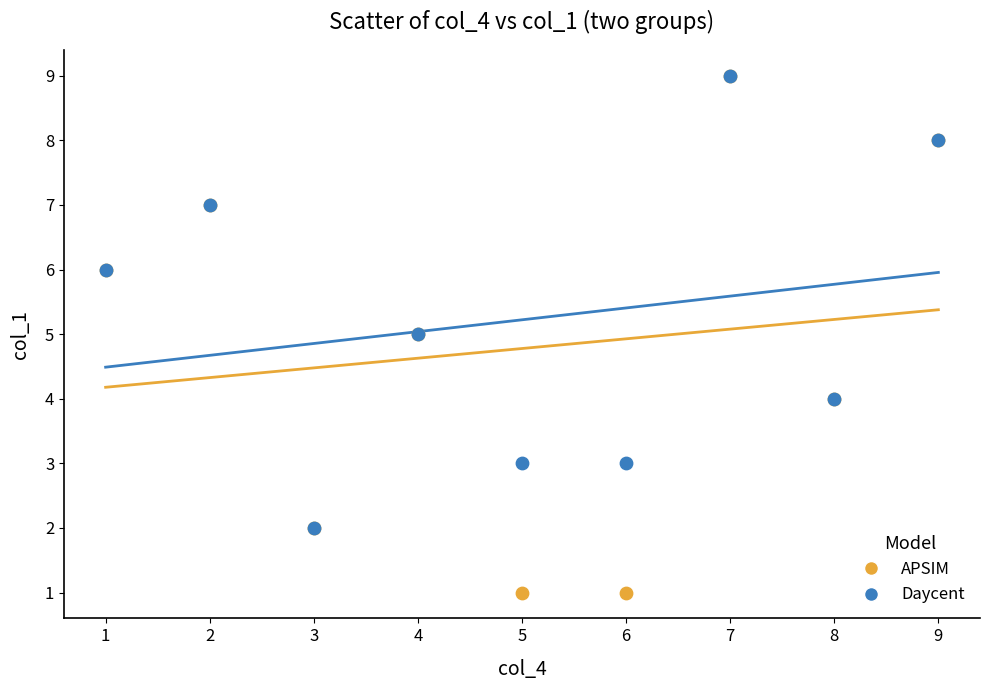

What are all the series names shown in the legend?

APSIM, Daycent